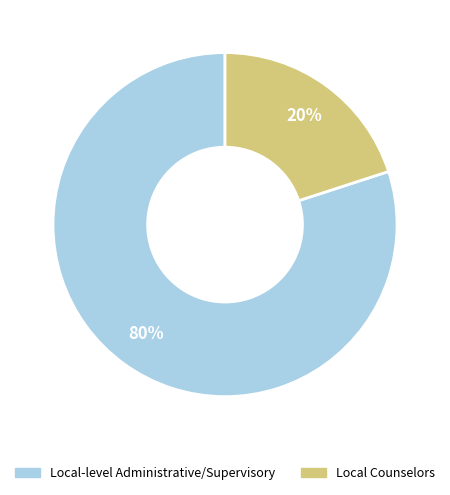

Does any single category account for the majority?

Yes